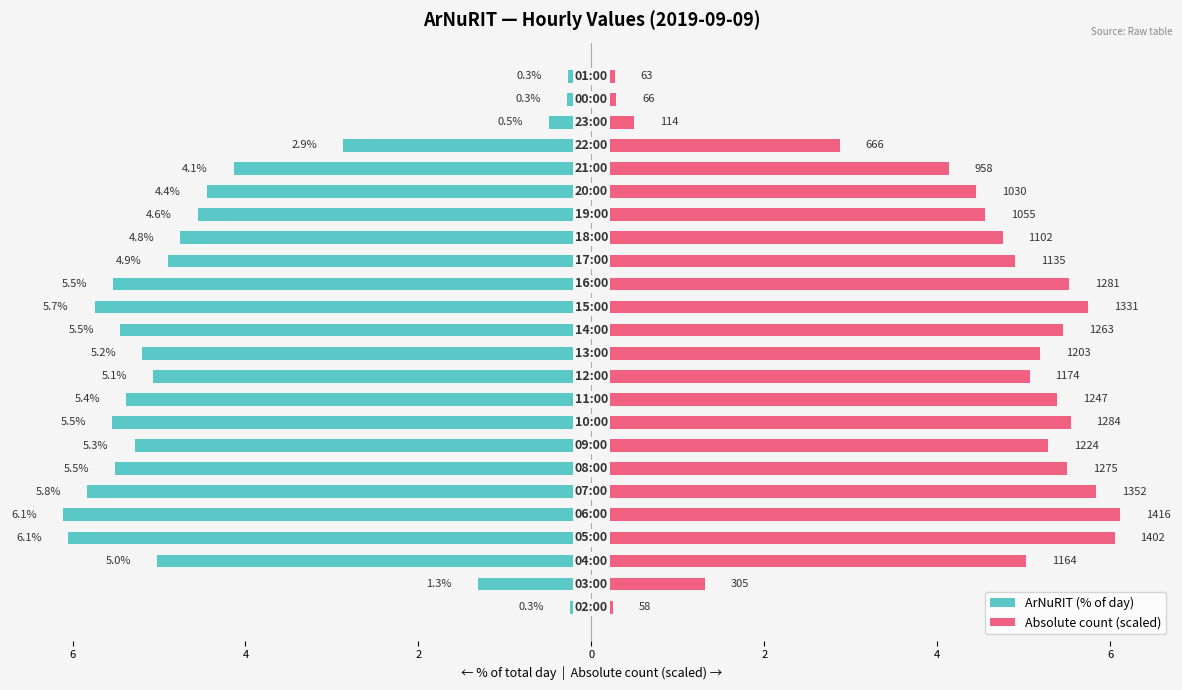

Which series has the widest spread of values?

ArNuRIT (% of day)